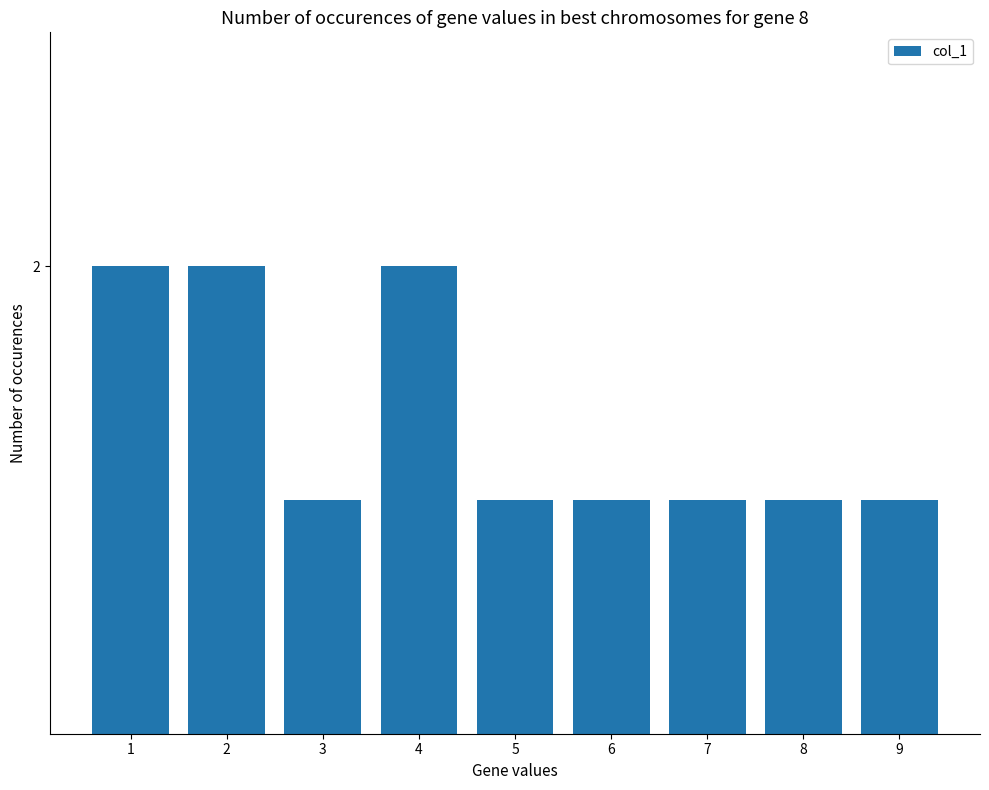

Rank the categories by value from lowest to highest.

3, 5, 6, 7, 8, 9, 1, 2, 4